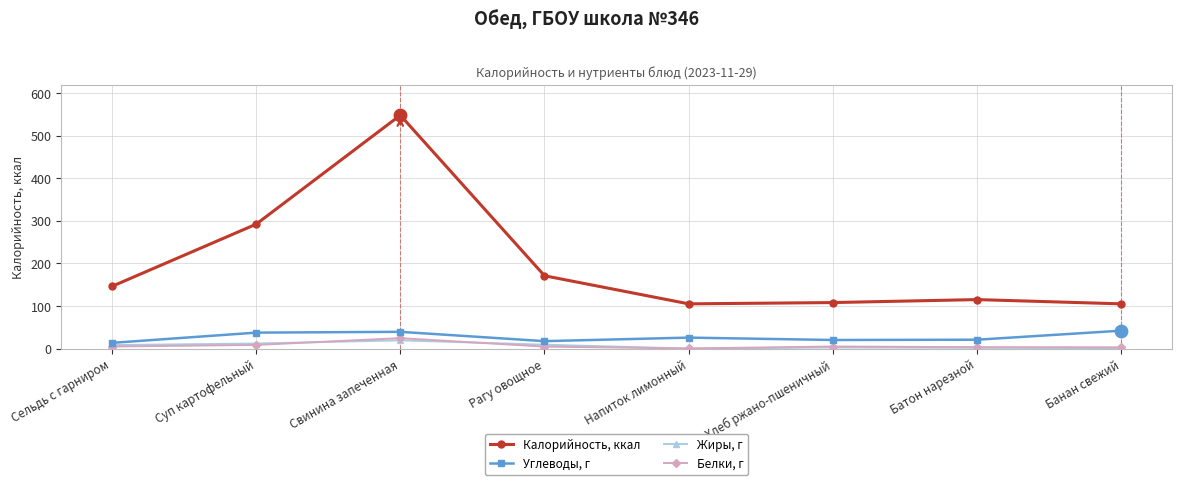

Is the value of Калорийность, ккал at Батон нарезной greater than the value of Жиры, г at Банан свежий?

Yes